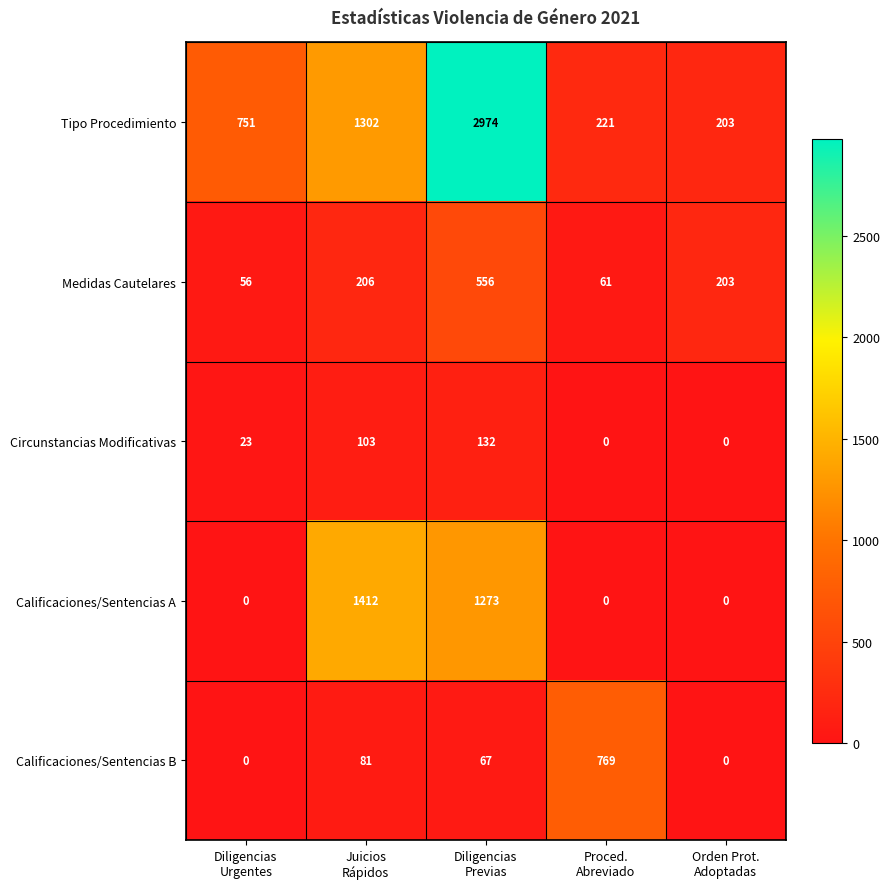

What is the highest value of the Circunstancias Modificativas series?

132